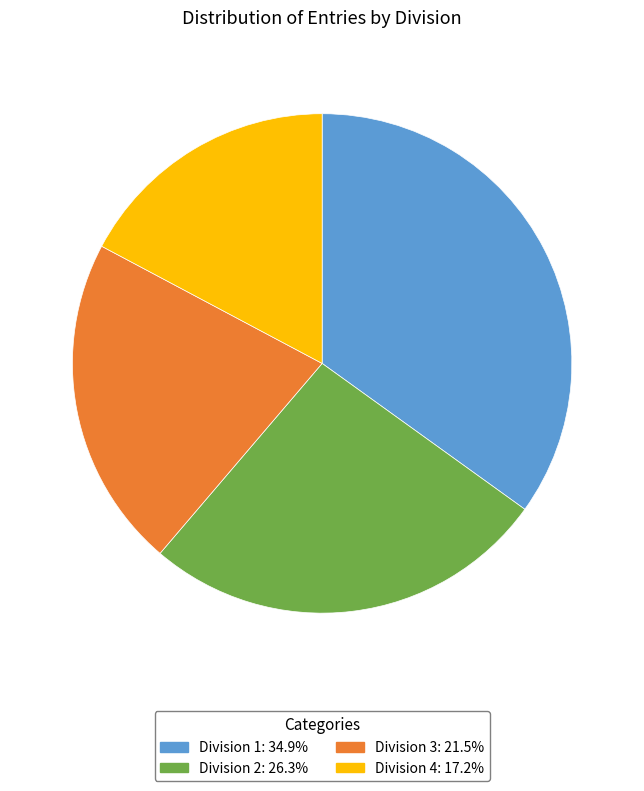

Does Division 1 account for over 50% of the chart?

No